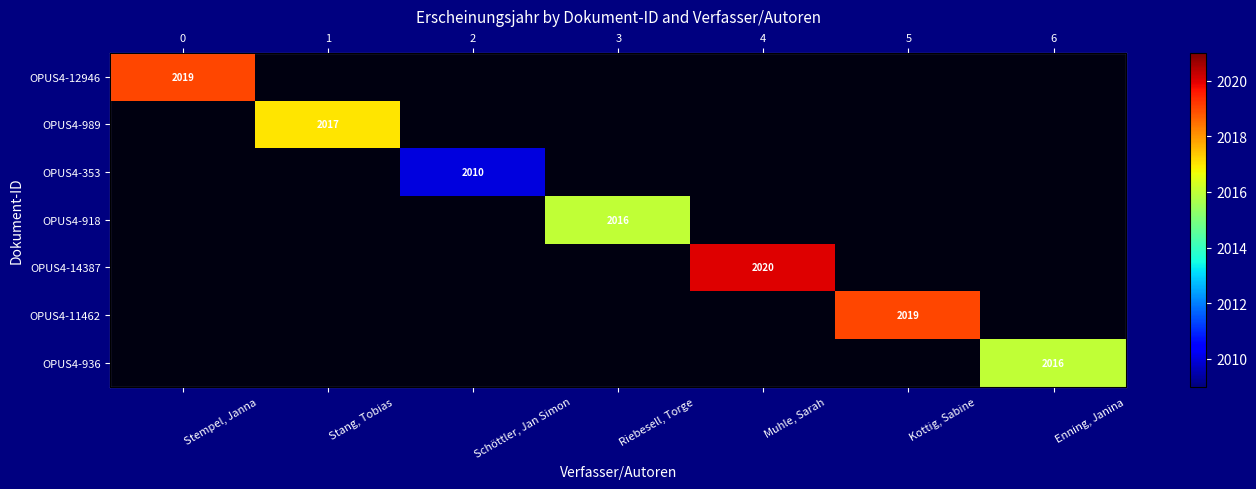

At how many categories does at least one series exceed 2013?

6